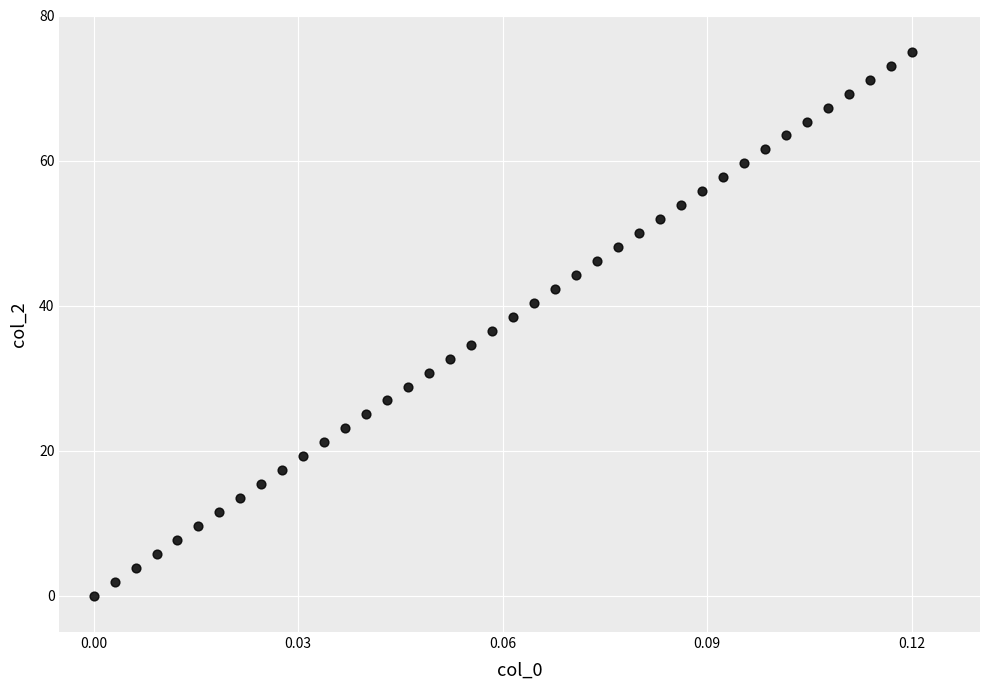

What is the range of Y values (max minus min)?

75.0